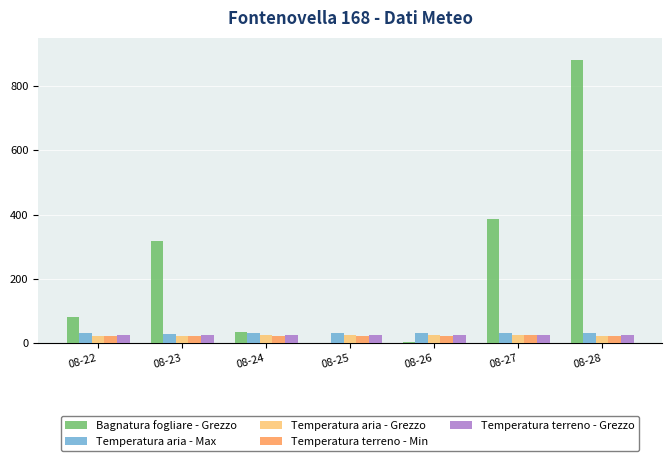

What is the sum of the Temperatura terreno - Grezzo values at 08-22 and 08-24?

50.1